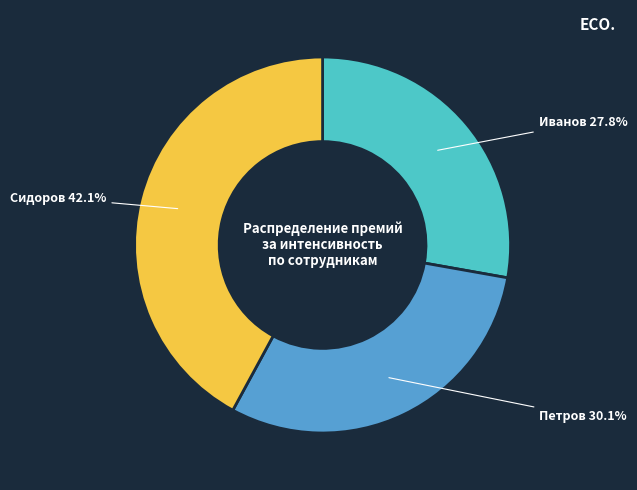

Do Иванов and Сидоров together represent more than half of the pie?

Yes